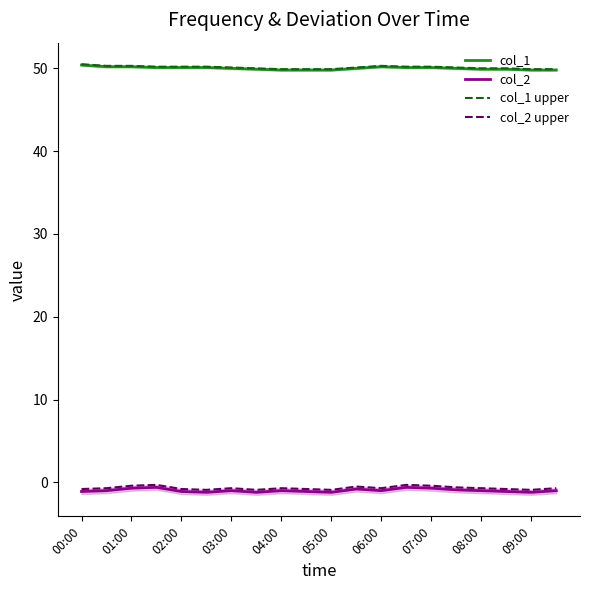

Is this an area chart (filled region under the line)?

No